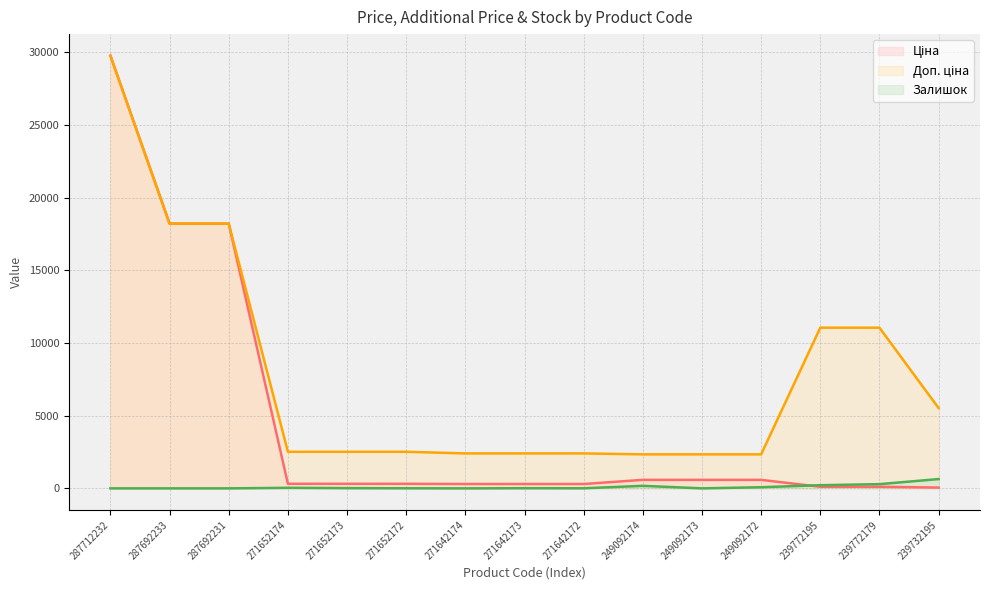

Rank the categories by Ціна value from highest to lowest.

287712232, 287692233, 287692231, 249092174, 249092173, 249092172, 271652174, 271652173, 271652172, 271642174, 271642173, 271642172, 239772195, 239772179, 239732195